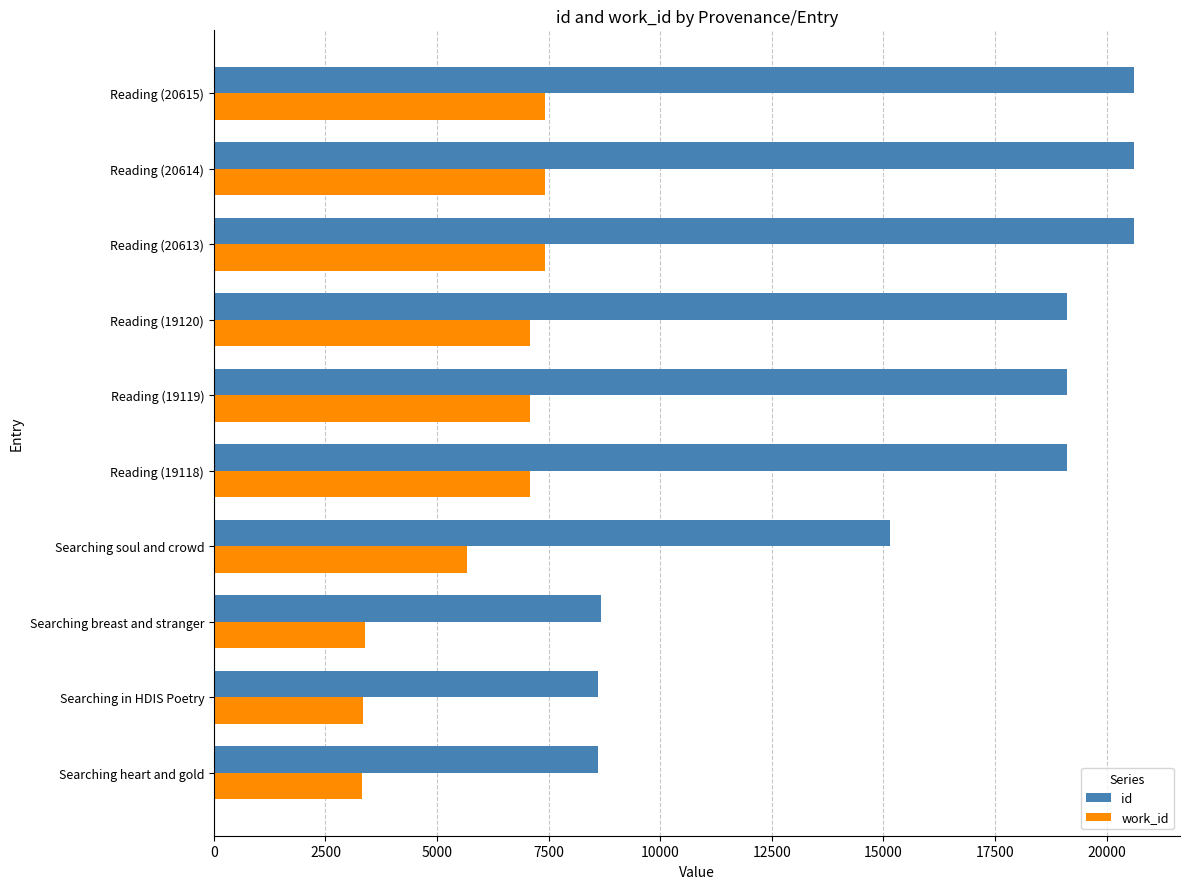

True or false: work_id has a value of 7425 at Reading (20615).

True